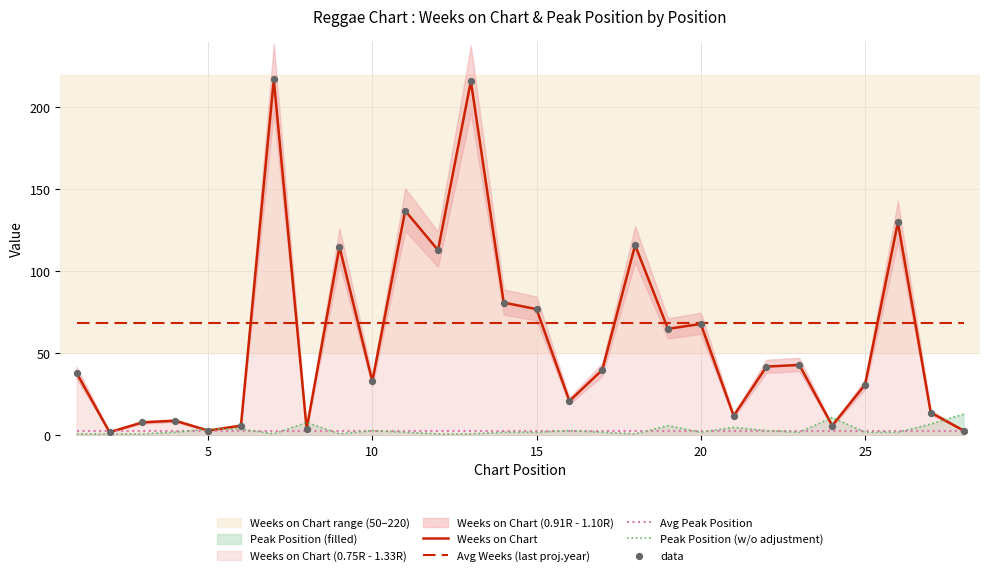

Which series contains the highest Y value?

Weeks on Chart